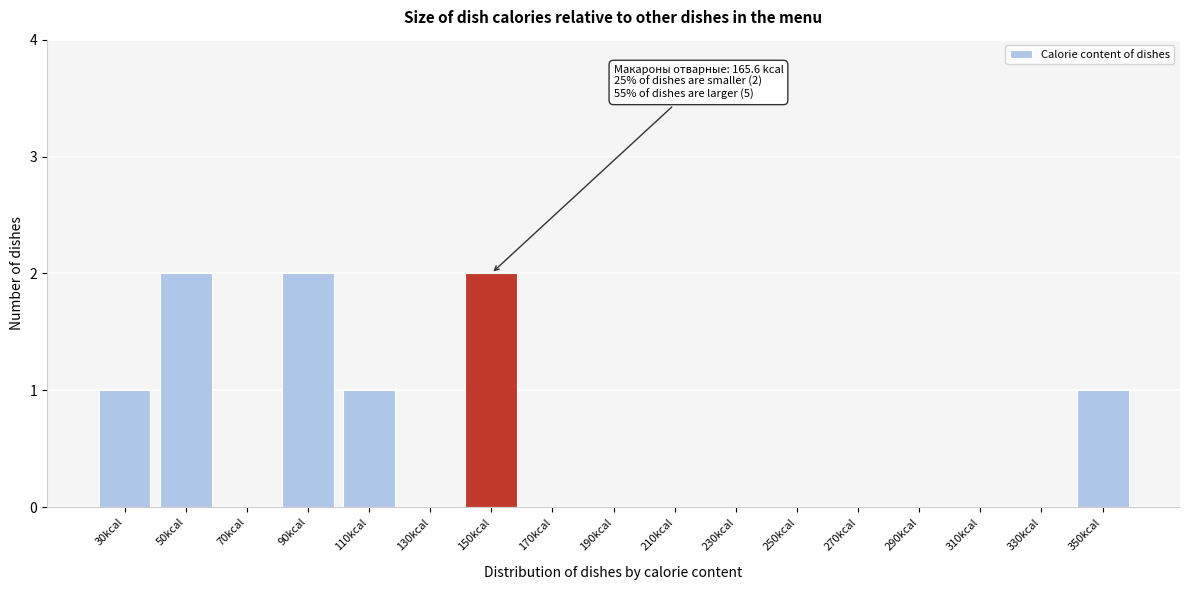

Reading left to right, transcribe all the data shown in this chart.

30kcal=1	50kcal=2	70kcal=0	90kcal=2	110kcal=1	130kcal=0	150kcal=2	170kcal=0	190kcal=0	210kcal=0	230kcal=0	250kcal=0	270kcal=0	290kcal=0	310kcal=0	330kcal=0	350kcal=1